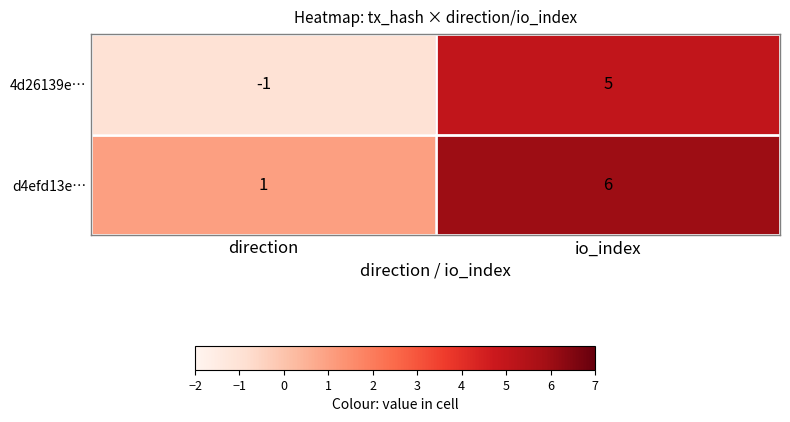

Between direction and io_index, which series saw the biggest shift?

4d26139e…